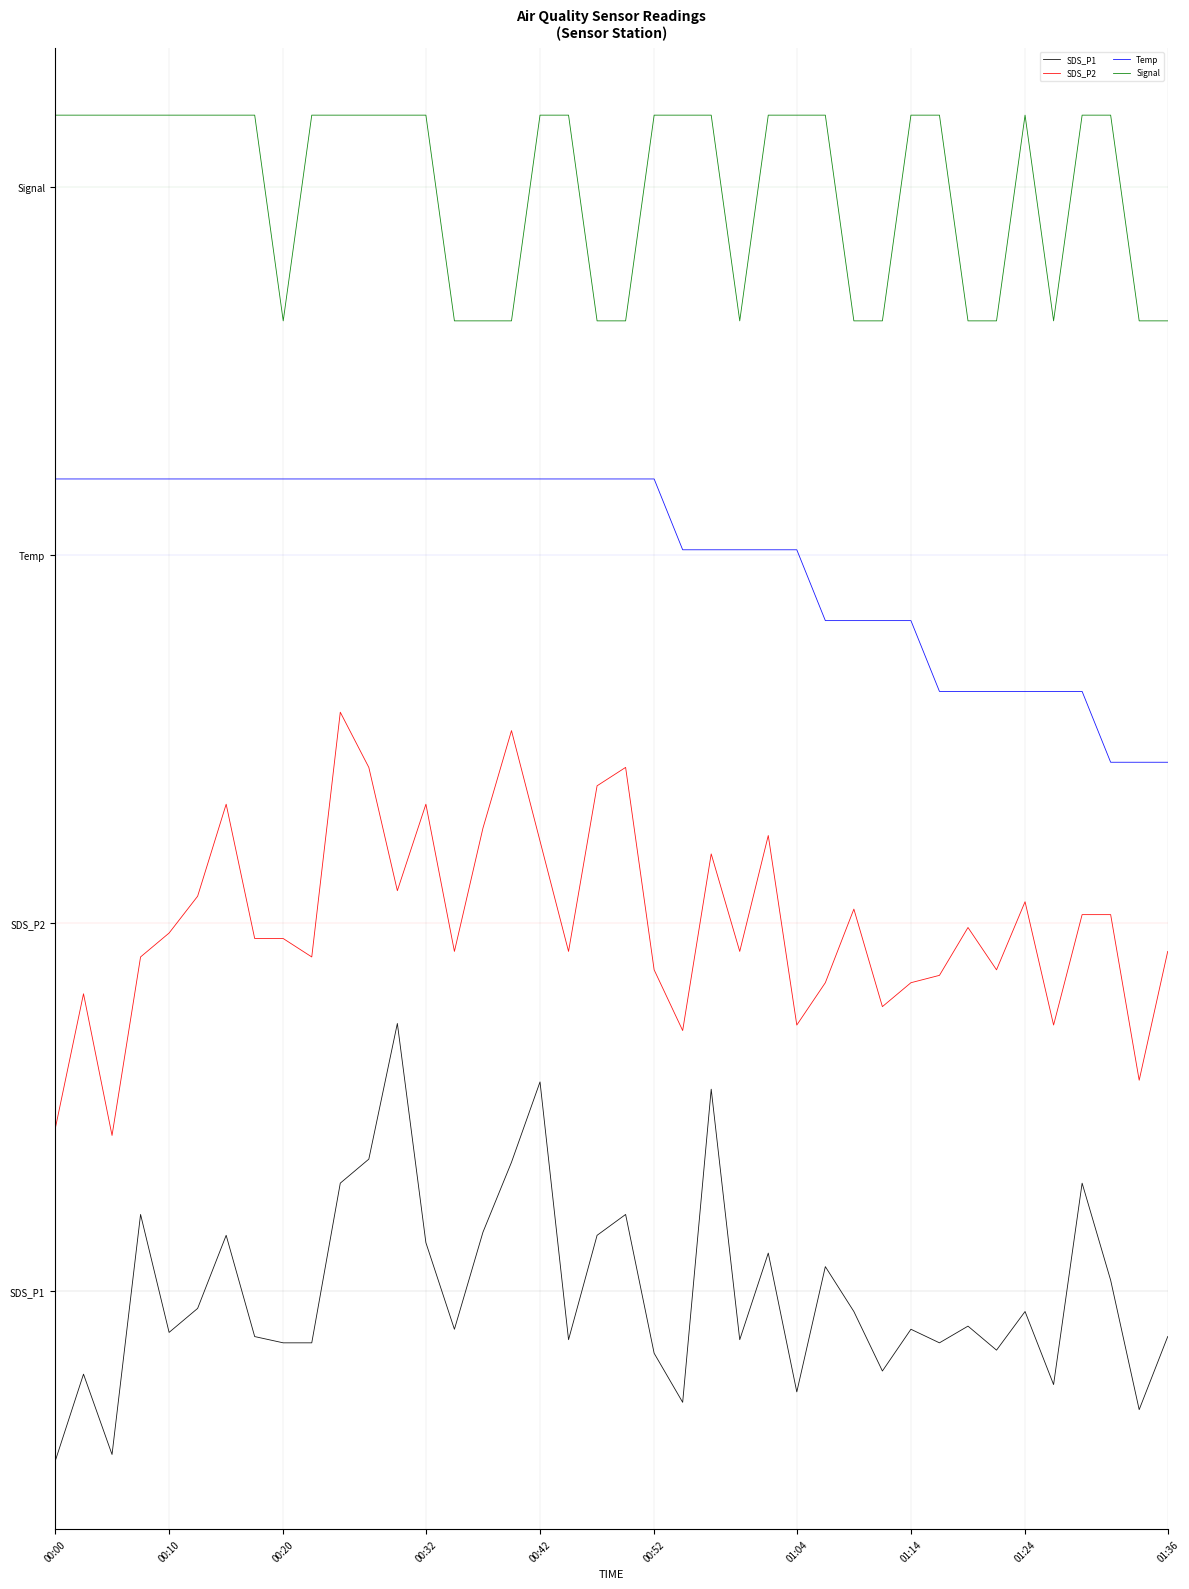

Is this an area chart (filled region under the line)?

No